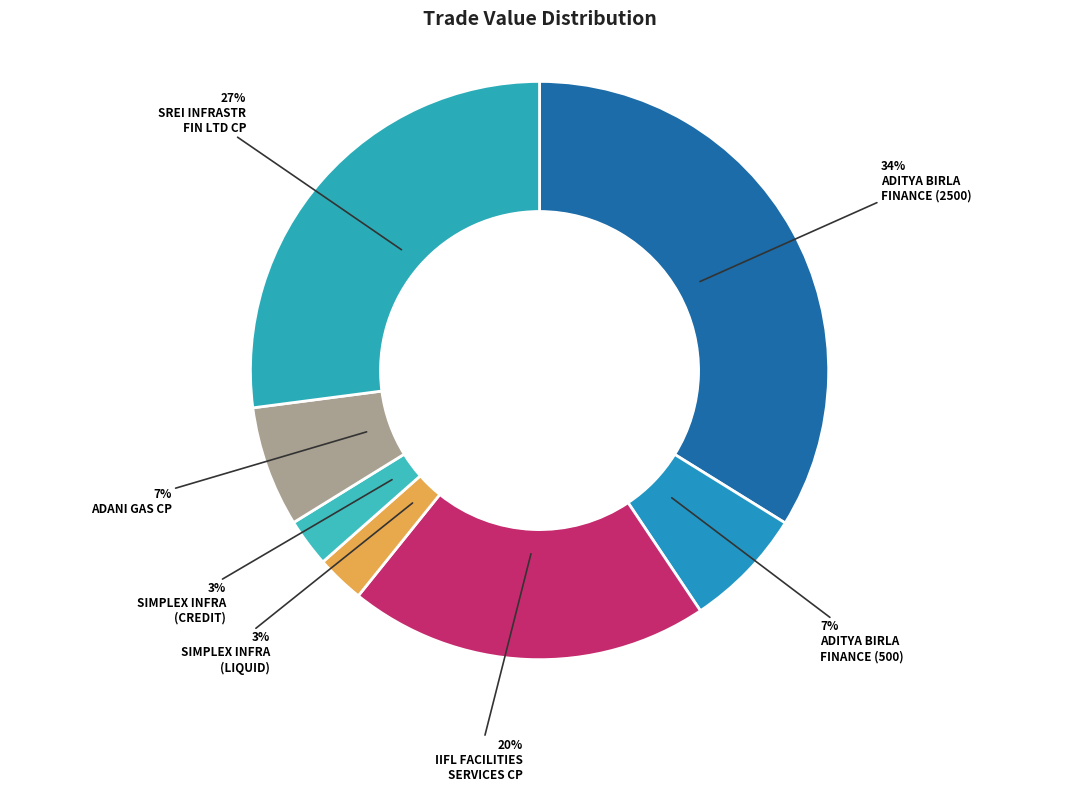

How many slices are in this pie chart?

7